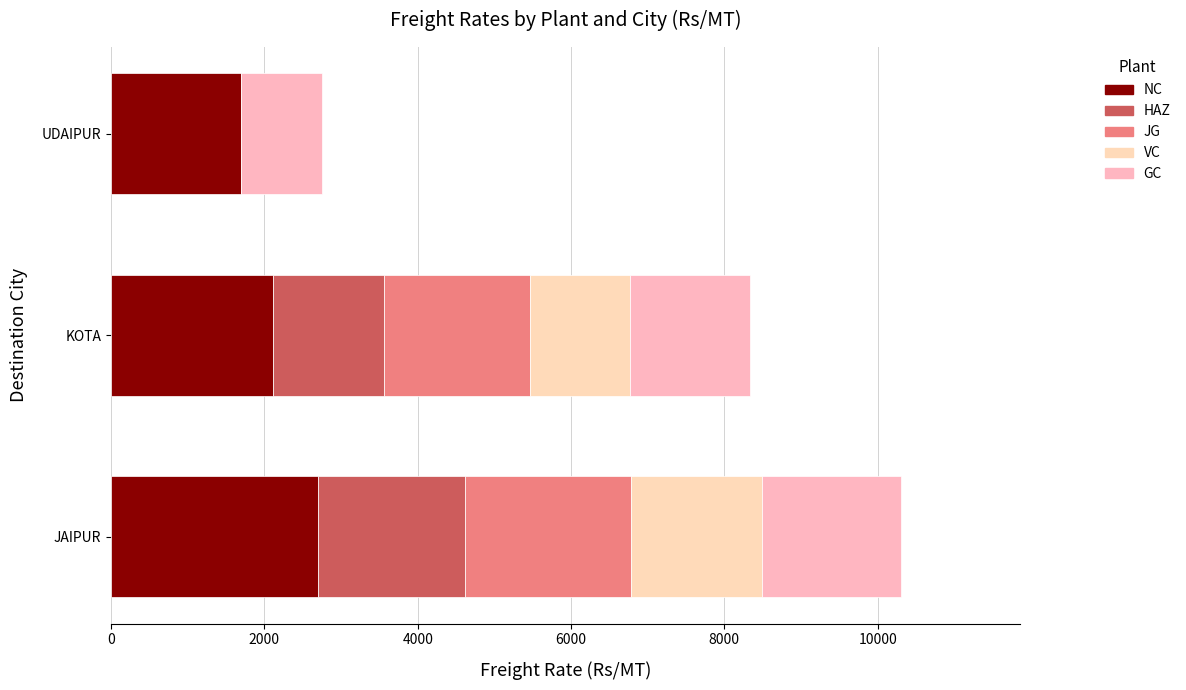

How many data points does each series have?

3